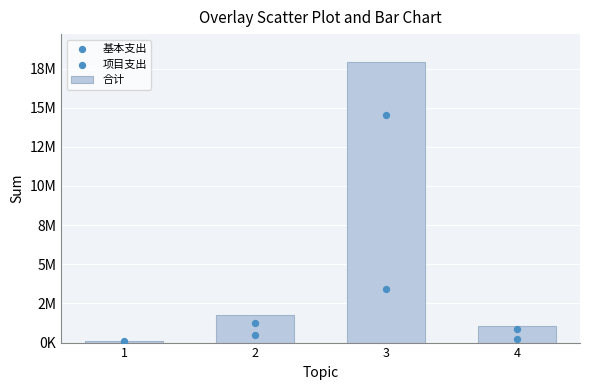

What is the total value across all series at 2?

3527385.6